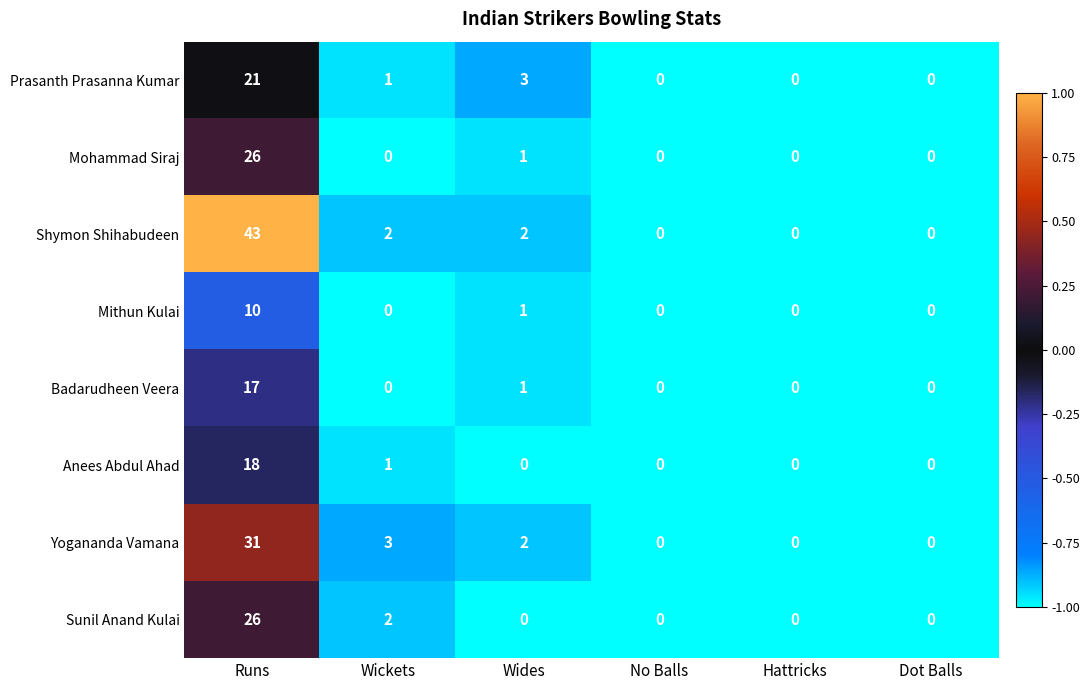

What is the sum of all Prasanth Prasanna Kumar values?

25